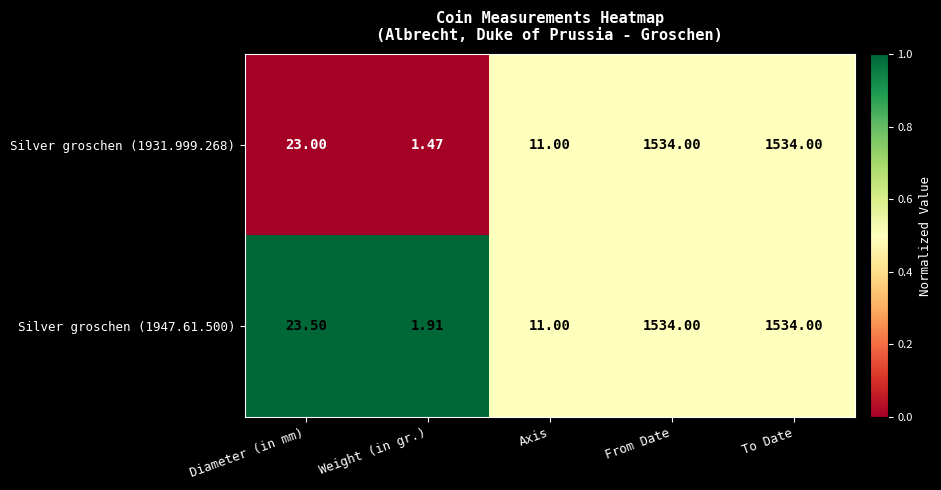

What is the total value across all series at Weight (in gr.)?

3.4